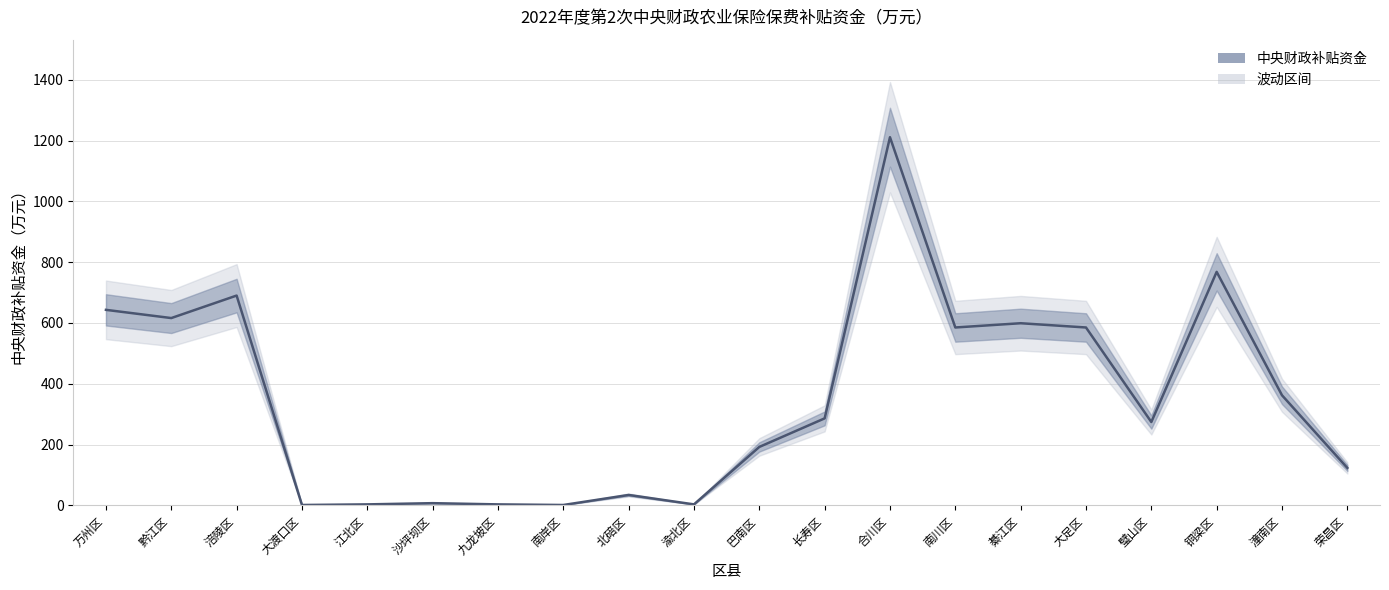

What is the minimum value shown in the chart?

1